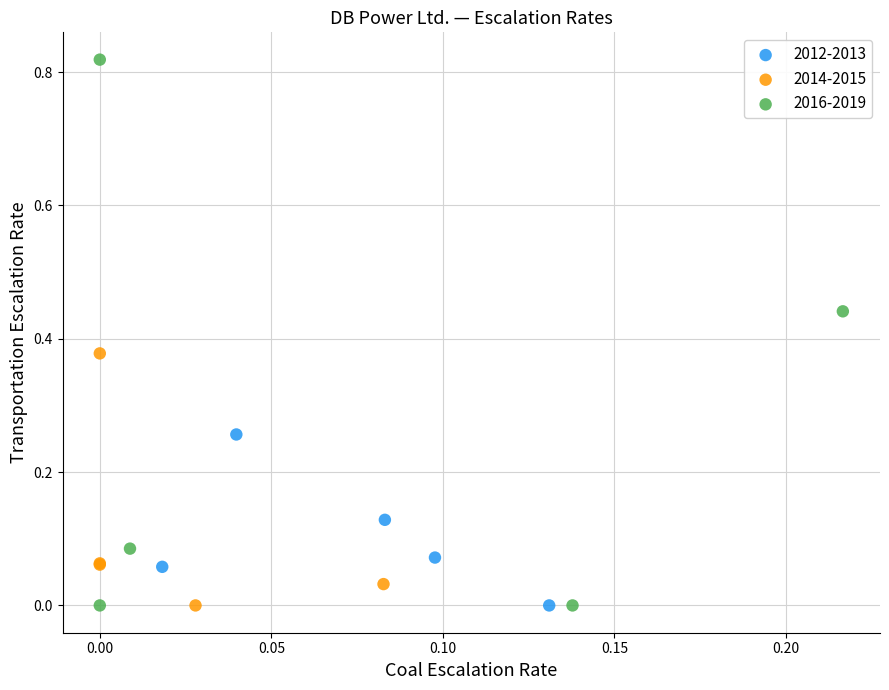

What are all the series names shown in the legend?

2012-2013, 2014-2015, 2016-2019